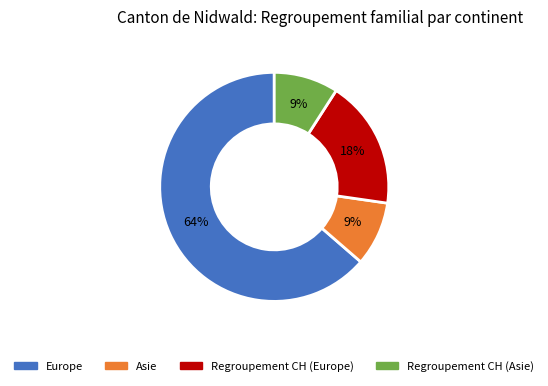

Is there a majority slice in this chart?

Yes